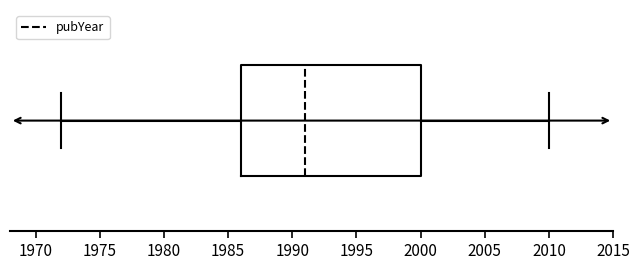

Where does the right whisker of the box end on the x-axis? The values are not printed on the chart, so give them approximately, as read against the axis.

2010